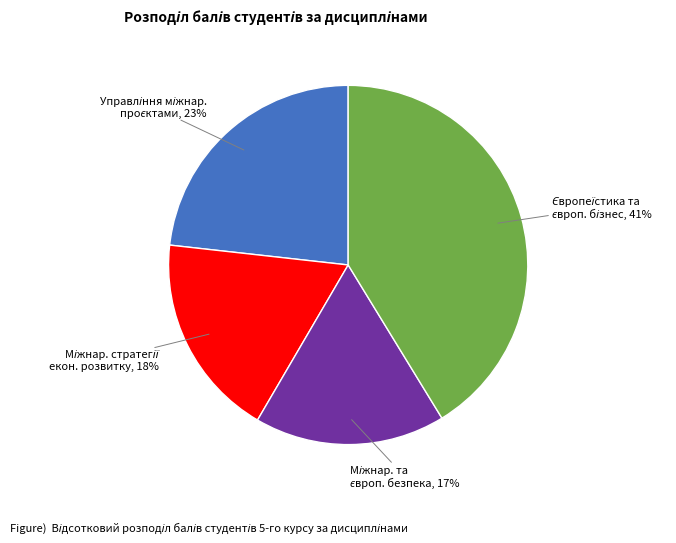

Count the number of slices in the pie.

4